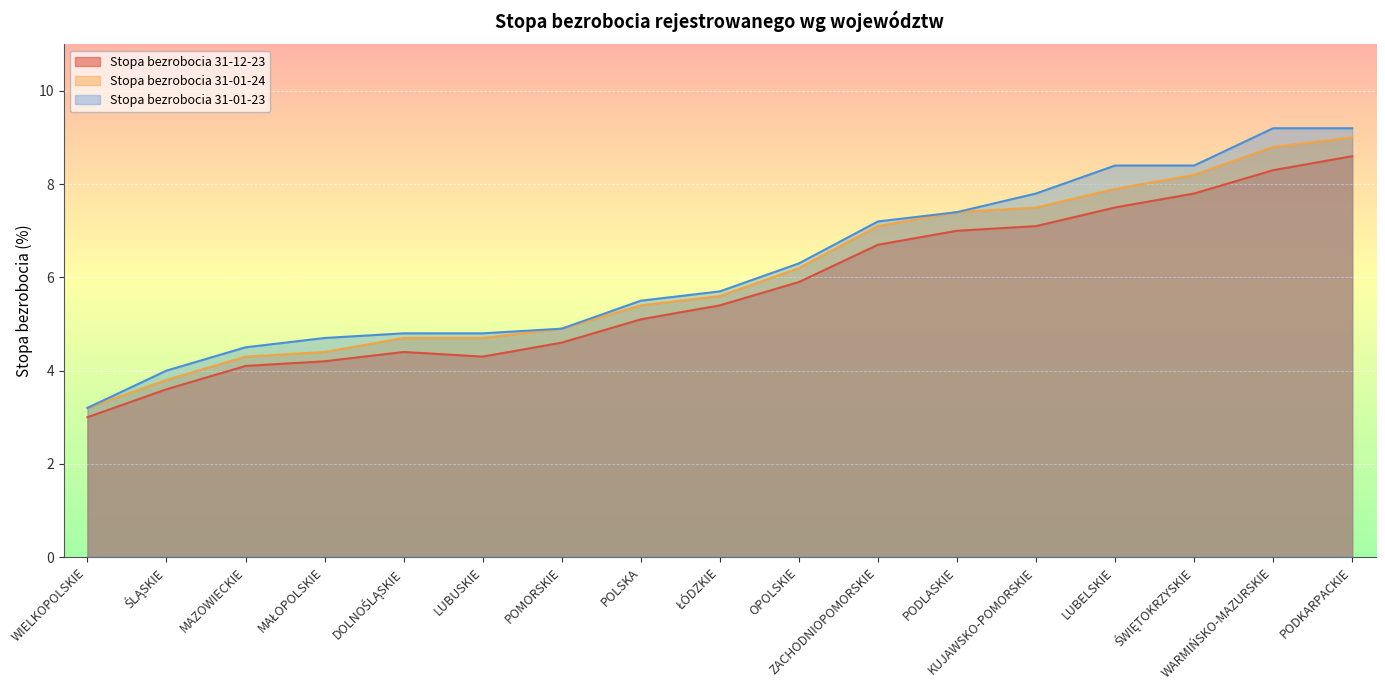

How many lines are shown in the chart?

3